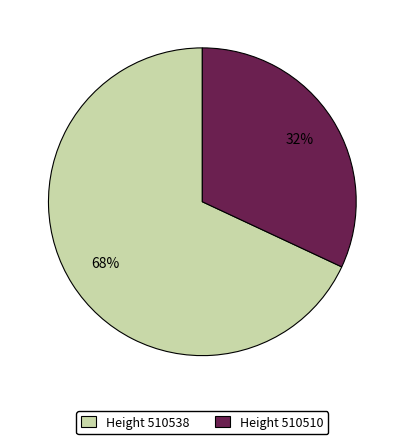

What is the majority slice?

Height 510538